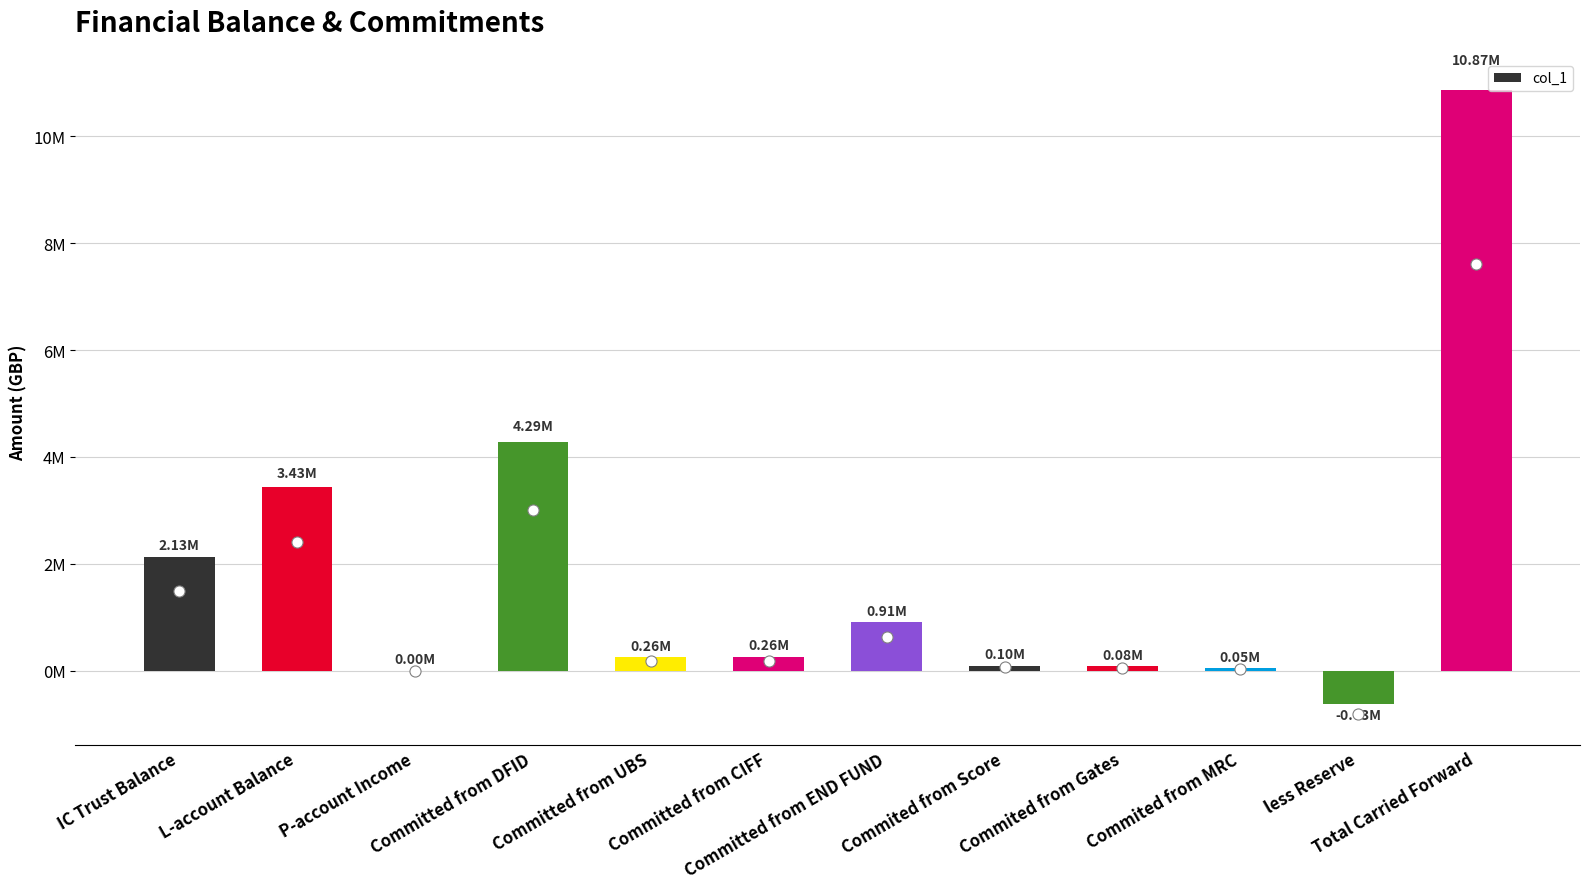

Are the bars horizontal?

No